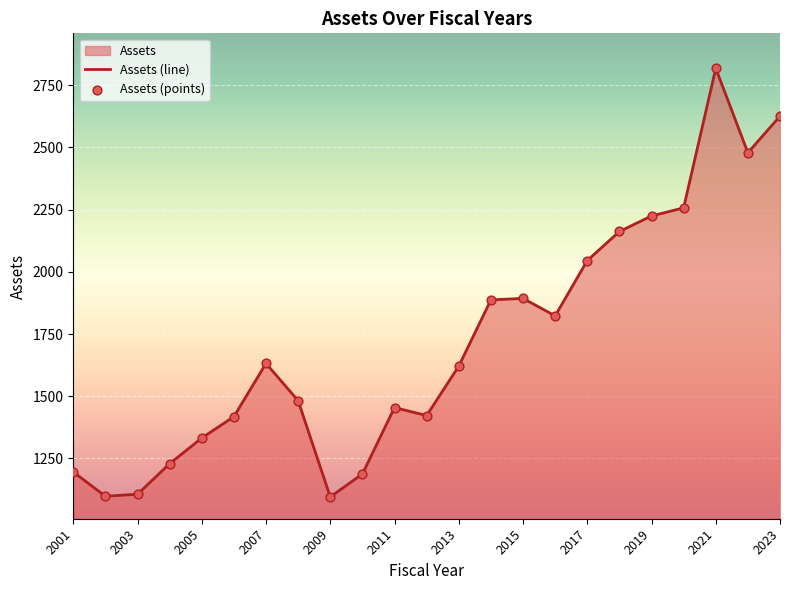

What is the change in value from 2014 to 2016?

-64.2